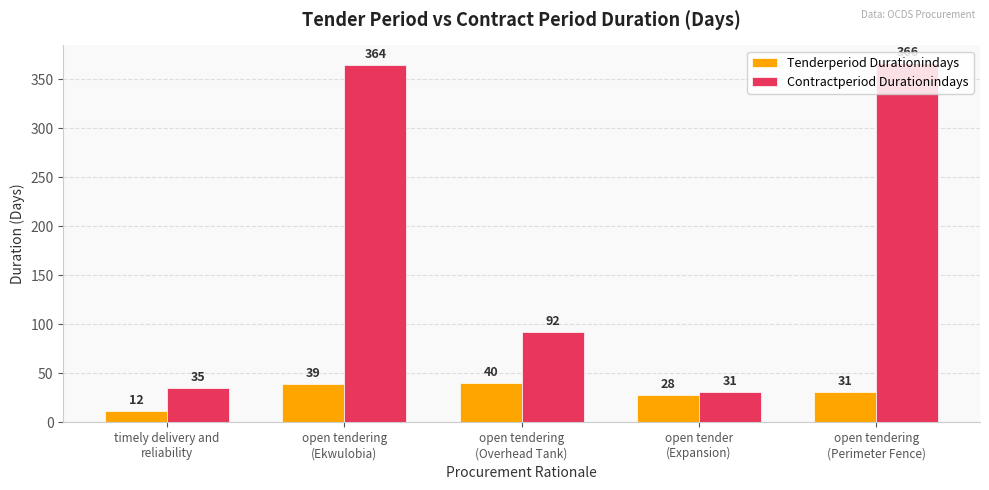

What is the difference between the highest and lowest values at open tender
(Expansion)?

3